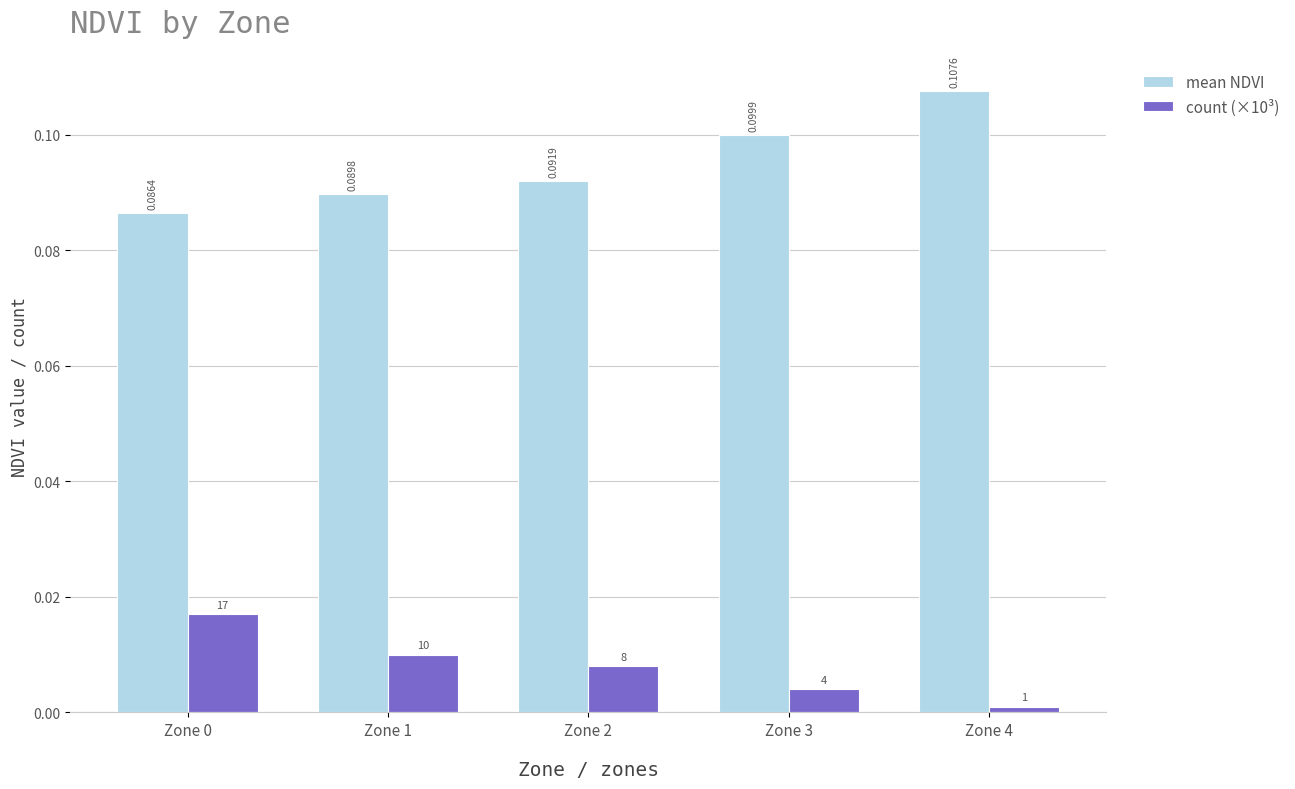

Which series has the largest total across all categories?

mean NDVI